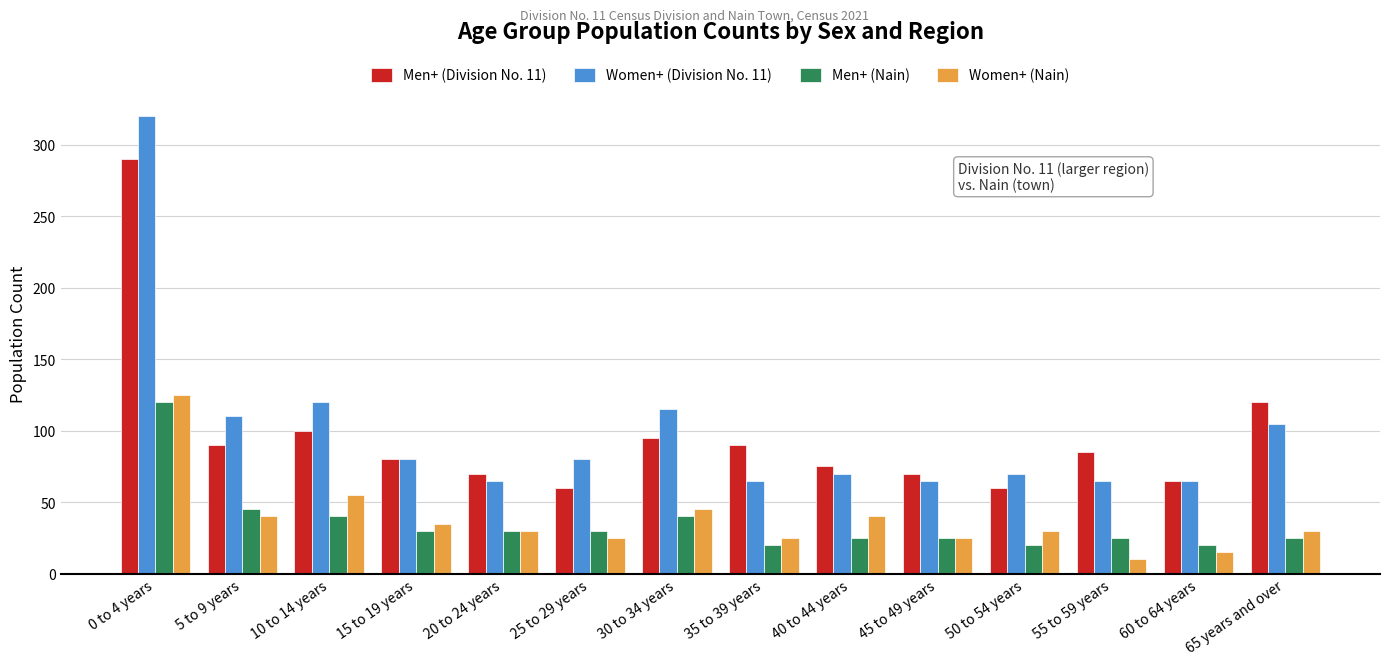

How many values in the Women+ (Nain) series are below 30?

5